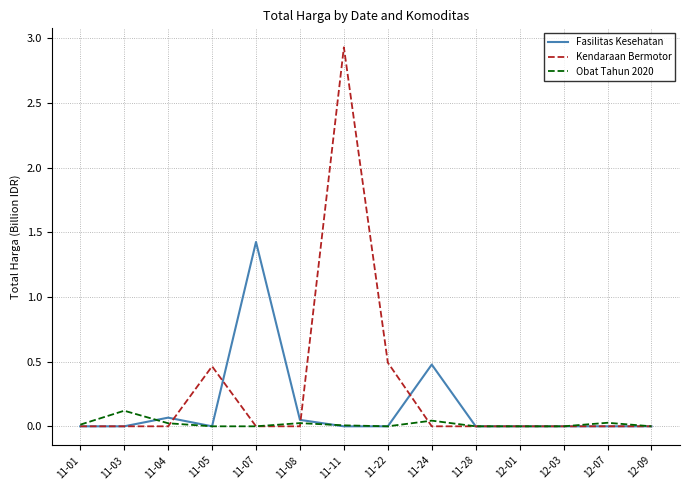

What are all the series names shown in the legend?

Fasilitas Kesehatan, Kendaraan Bermotor, Obat Tahun 2020